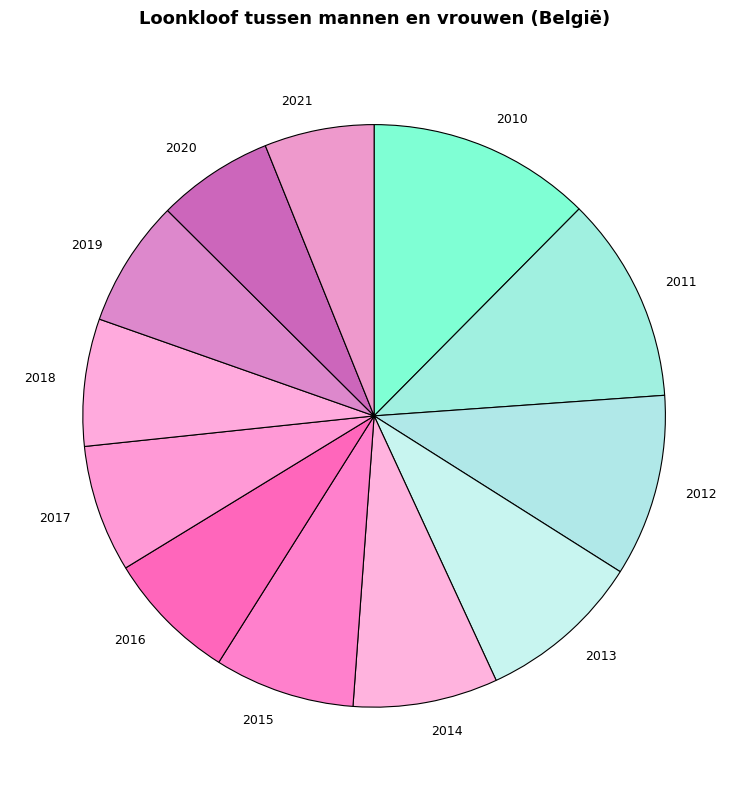

What is the ratio of the value at 2019 to the value at 2012?

0.7